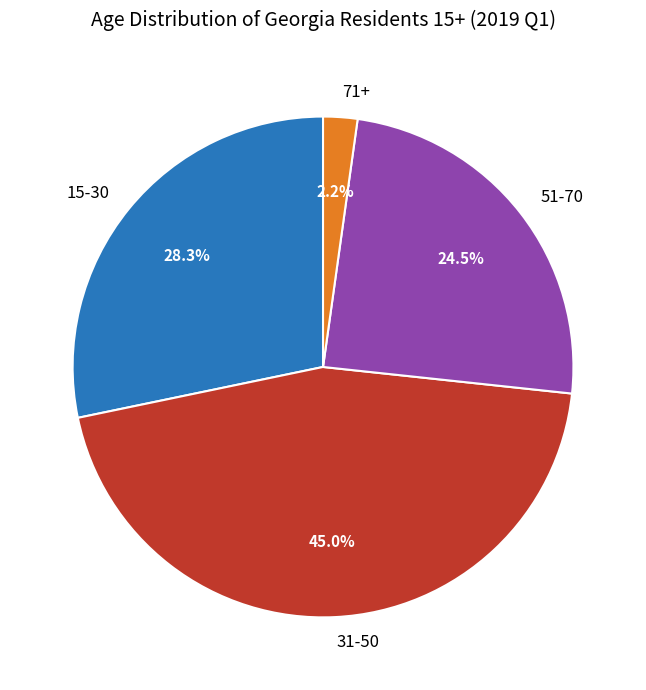

Approximately how many times larger is the value at 71+ compared to 51-70?

0.1